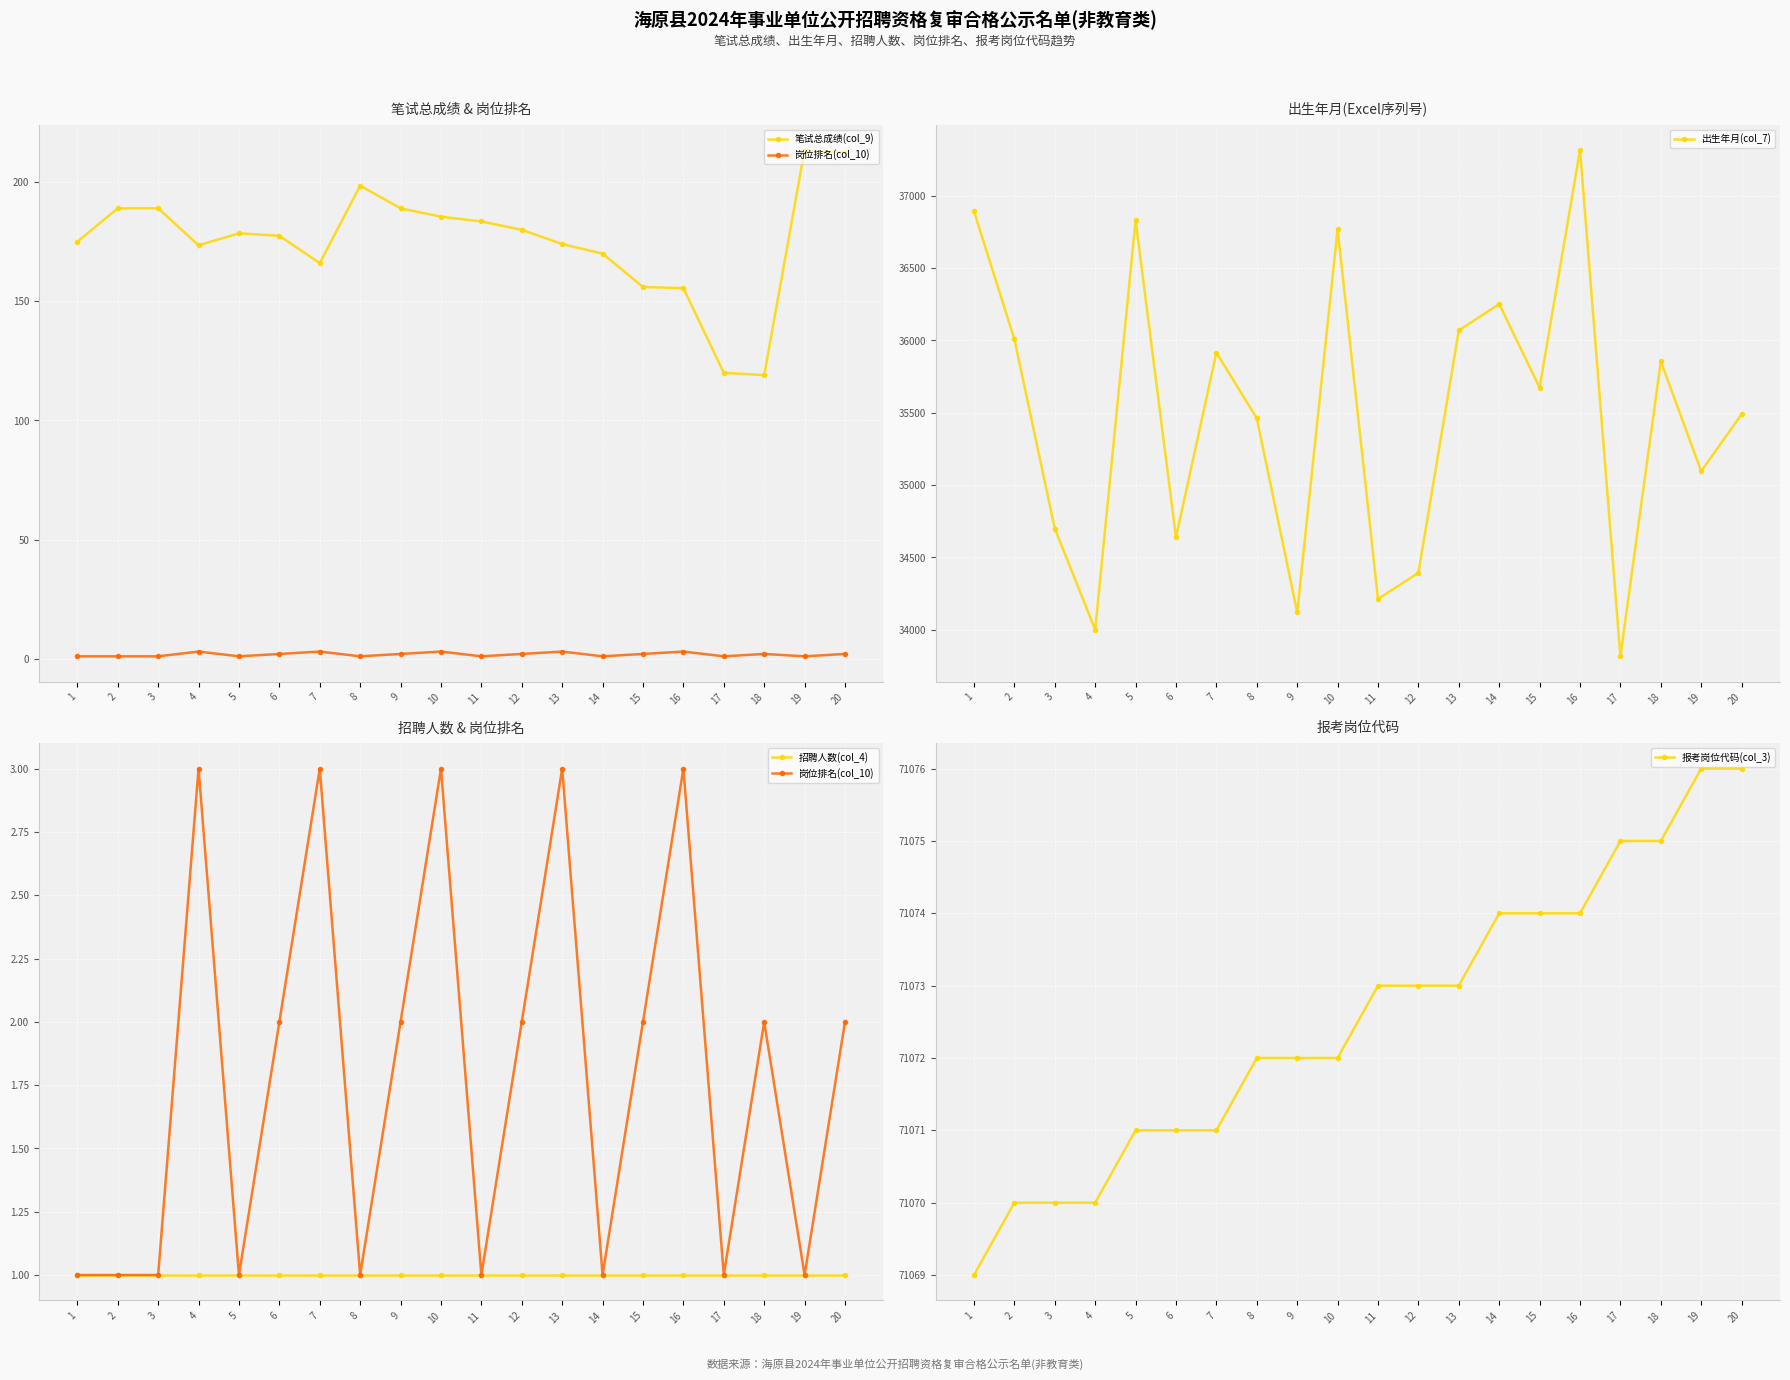

True or false: 笔试总成绩(col_9) and 招聘人数(col_4) cross at least once.

False